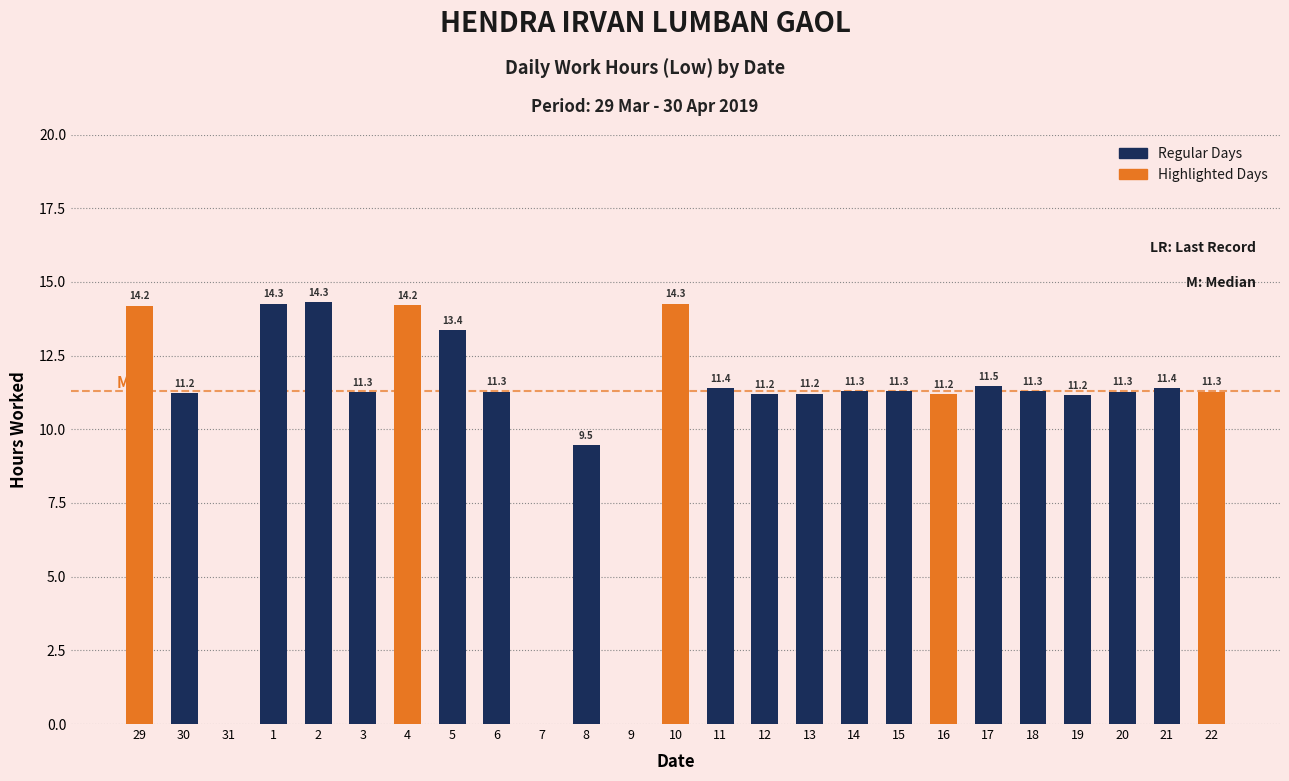

The chart shows a value of 6.5 at 11. True or false?

False